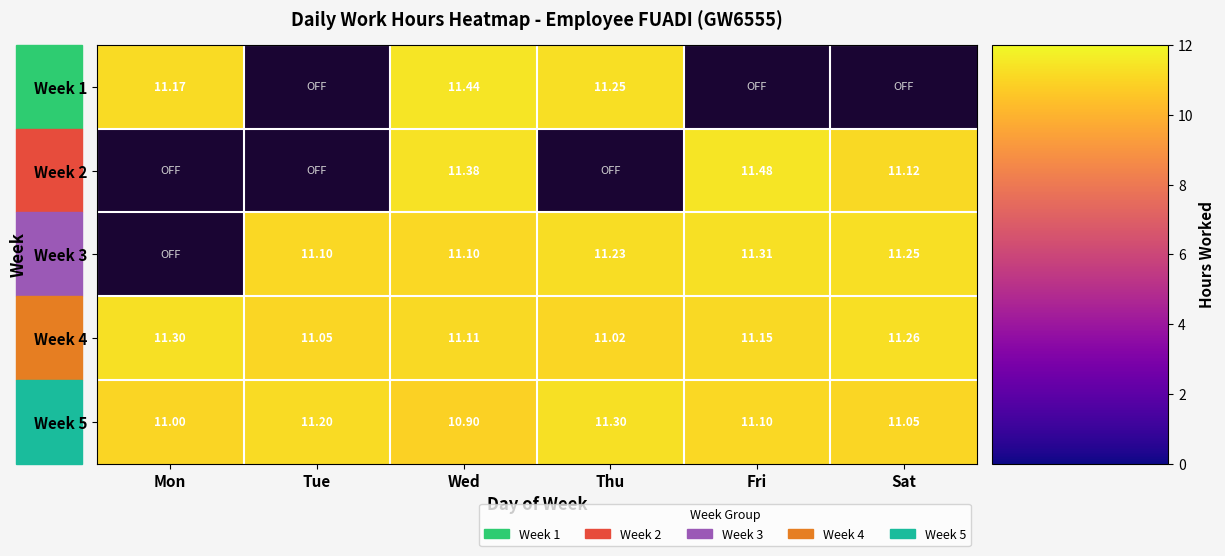

What is the maximum value shown in the chart?

11.5